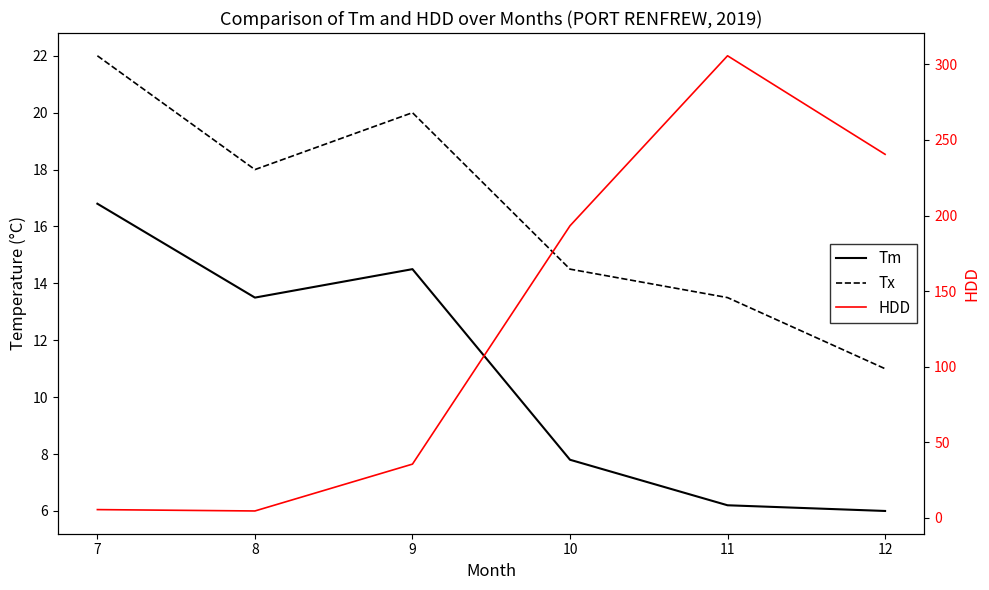

What is the value of the Tx point at the 5th from the left?

13.5